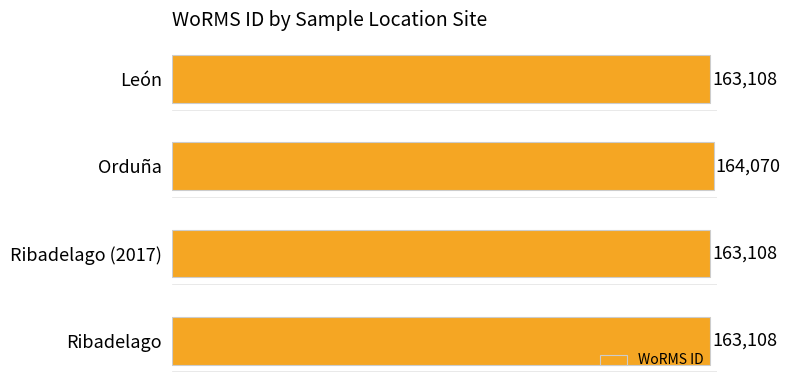

What is the difference between the maximum and minimum values?

962